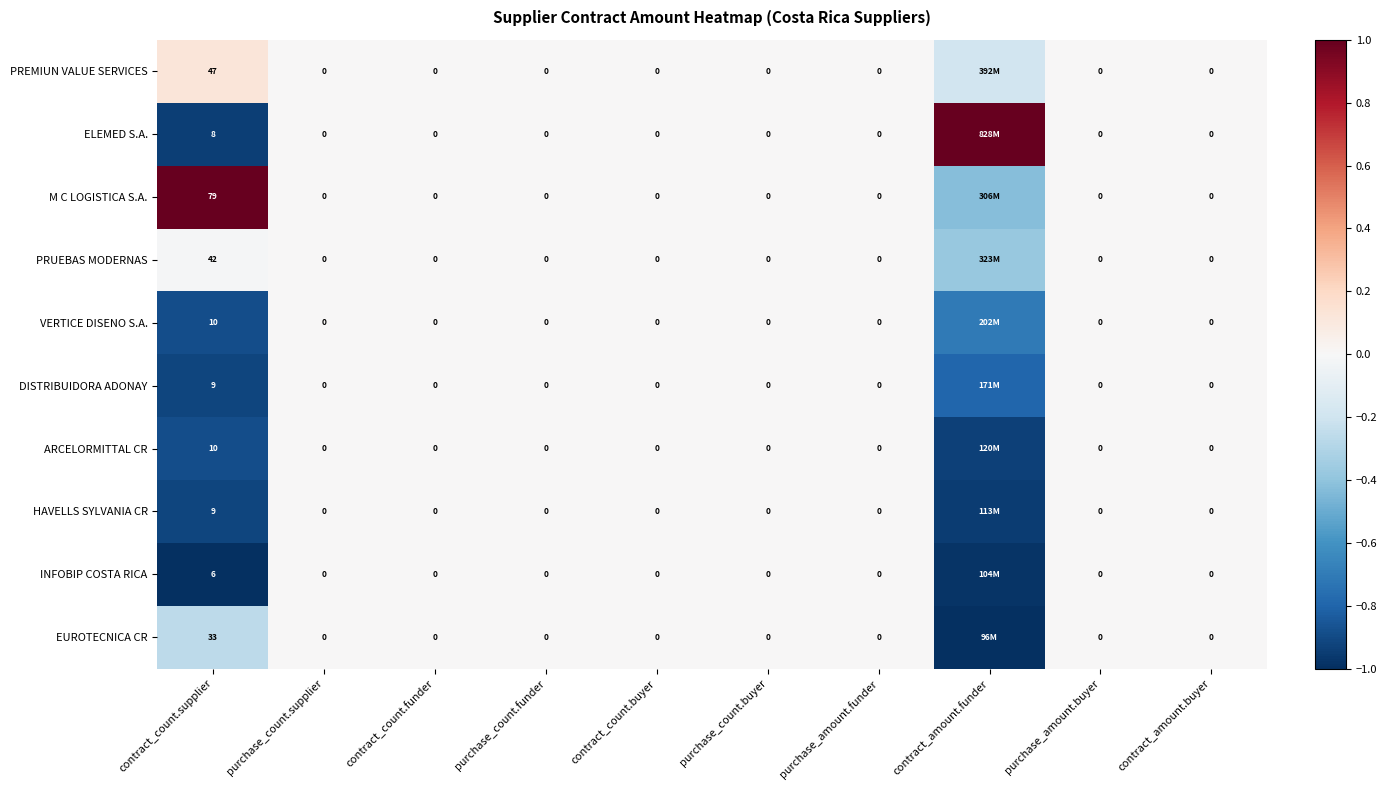

At contract_amount.funder, list the series in order from largest to smallest.

ELEMED S.A., PREMIUN VALUE SERVICES, PRUEBAS MODERNAS, M C LOGISTICA S.A., VERTICE DISENO S.A., DISTRIBUIDORA ADONAY, ARCELORMITTAL CR, HAVELLS SYLVANIA CR, INFOBIP COSTA RICA, EUROTECNICA CR